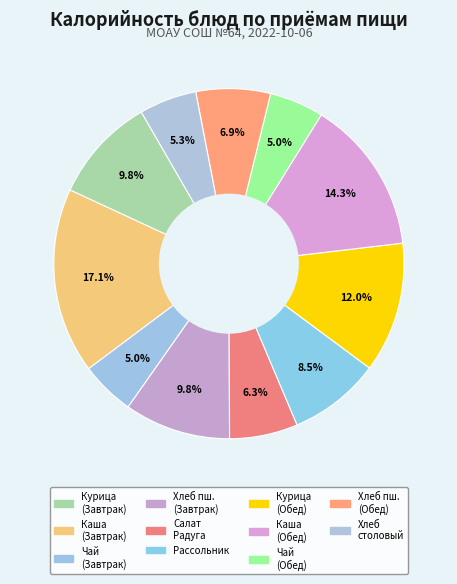

Count the number of slices in the pie.

11